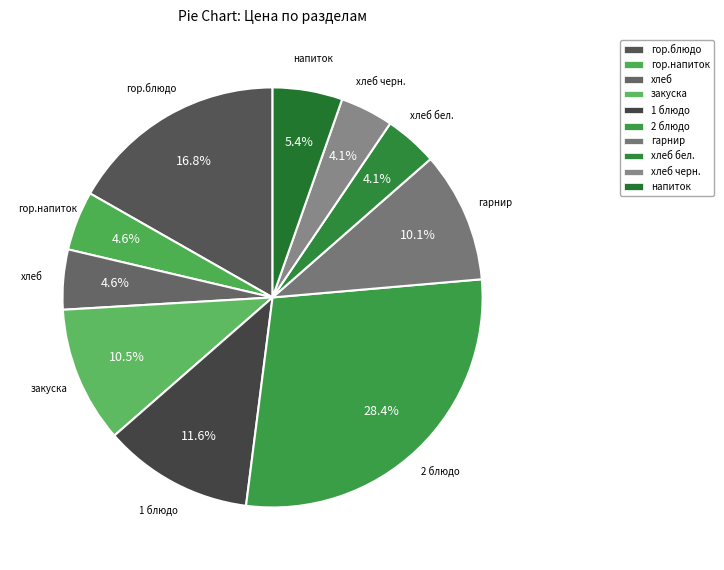

To the nearest percent, what is the average slice percentage?

10%